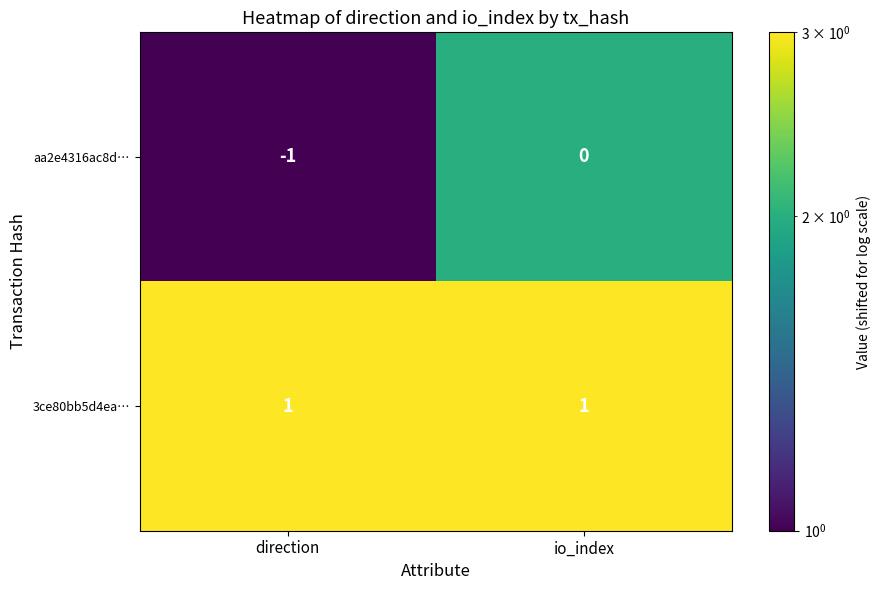

At which category is the sum across all series the highest?

io_index